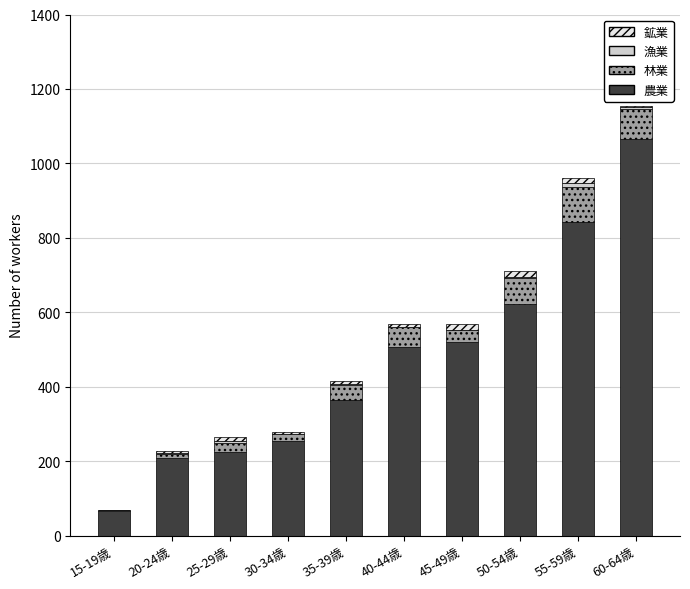

Which category has the highest value in the 農業 series?

60-64歳